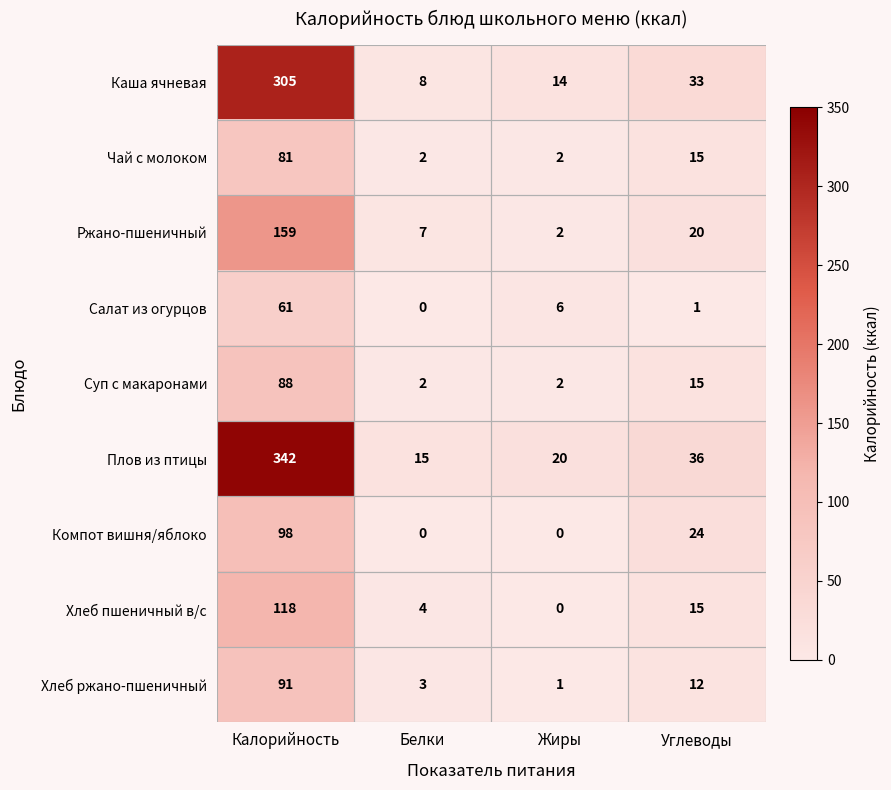

How many data points does each series have?

4